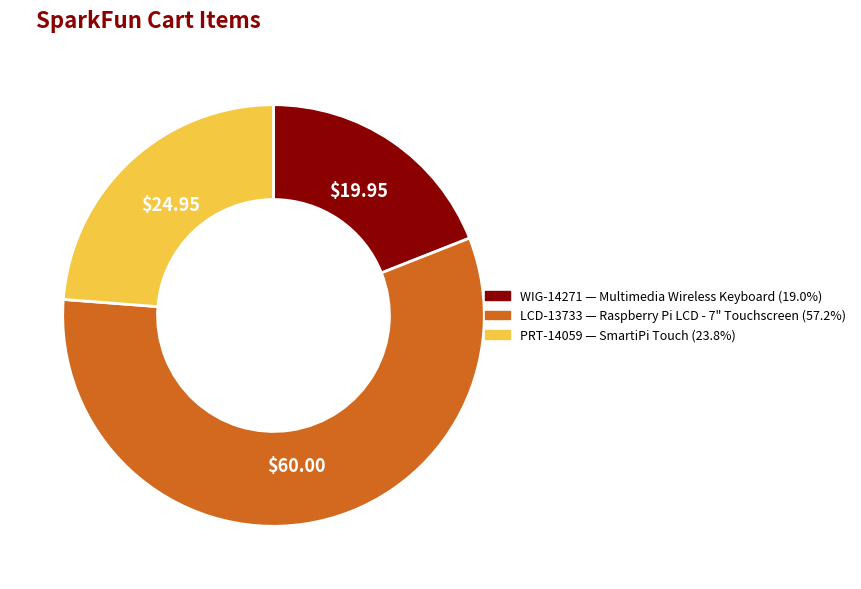

Does PRT-14059 represent more than half of the total?

No